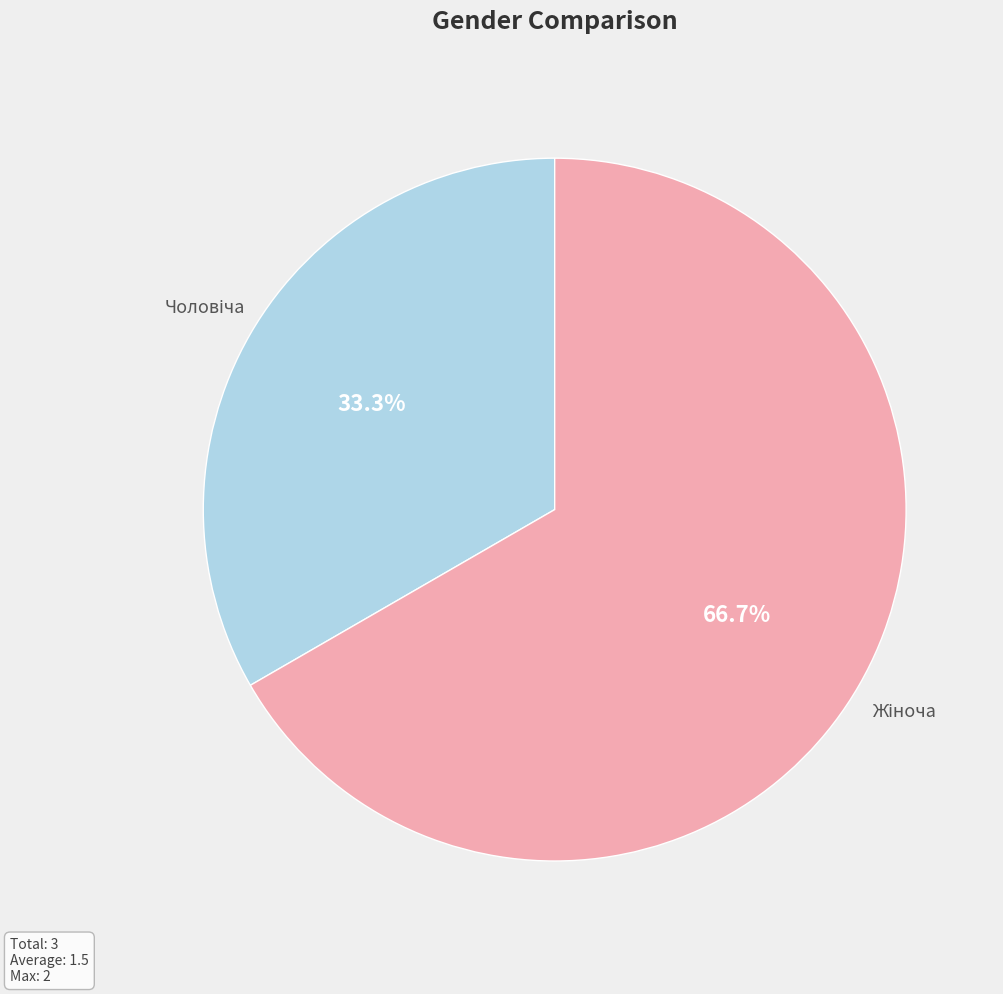

Is there a majority slice in this chart?

Yes